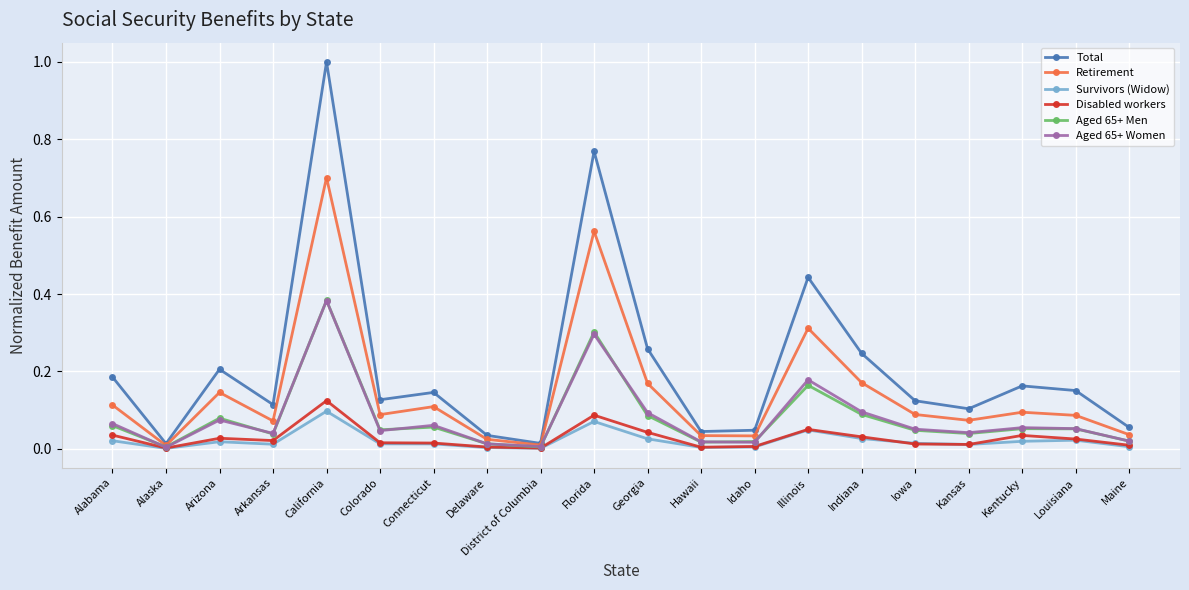

At which category is the sum across all series the highest?

California